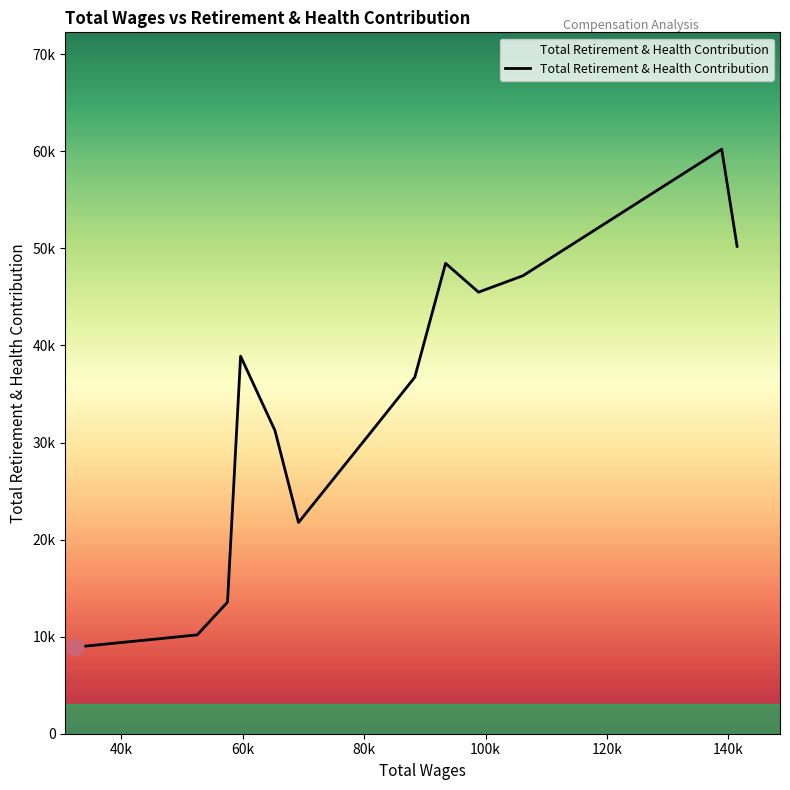

Is this an area chart (filled region under the line)?

Yes